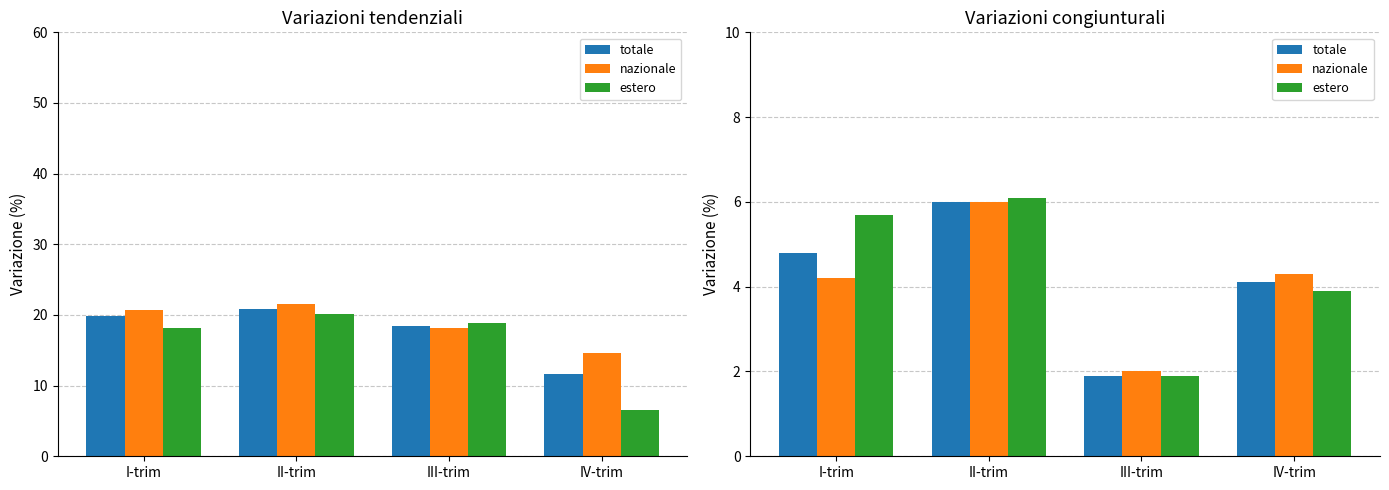

What is the sum of all nazionale values?

16.5